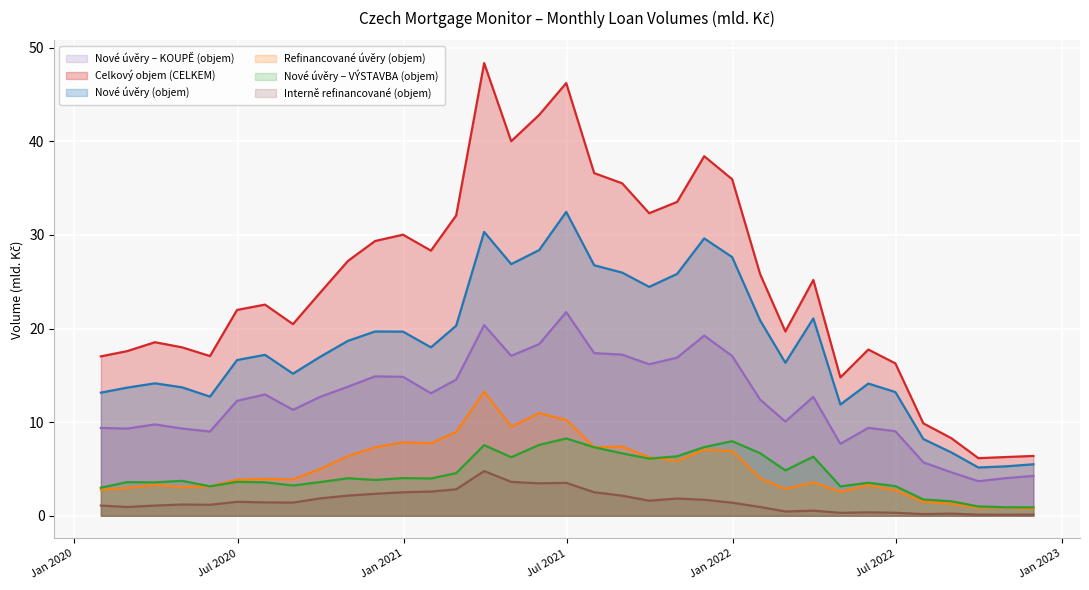

How many lines are shown in the chart?

6